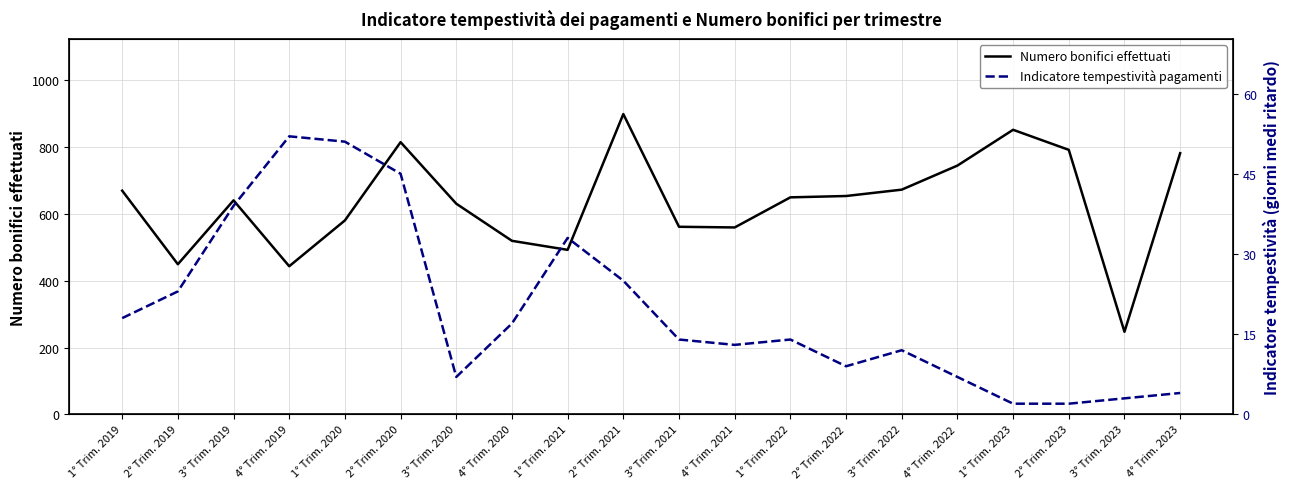

Where is the first local maximum for Indicatore tempestività pagamenti?

4° Trim. 2019